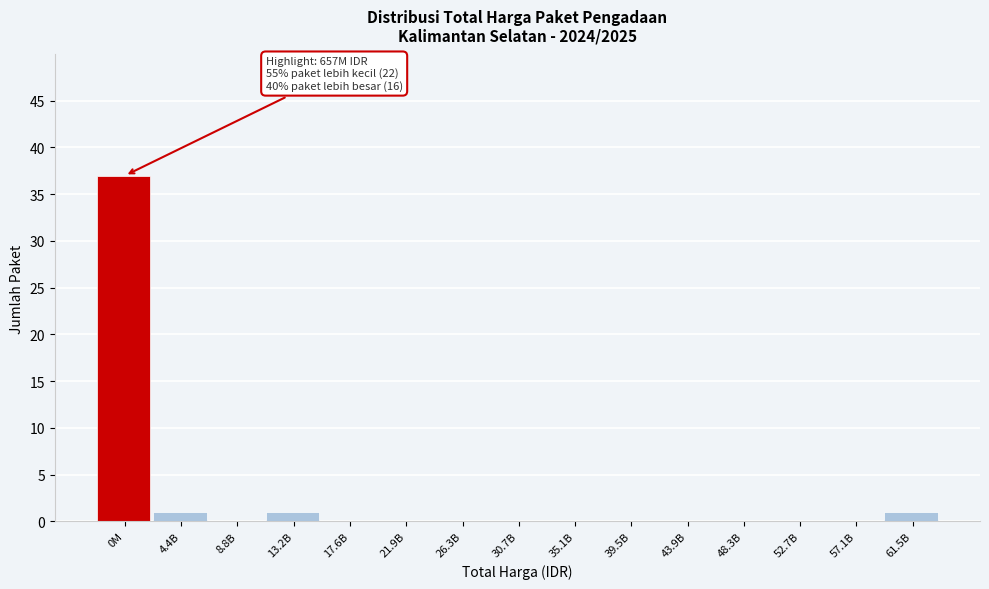

Reading left to right, what are all the values shown in this chart?

0M=37	4.4B=1	8.8B=0	13.2B=1	17.6B=0	21.9B=0	26.3B=0	30.7B=0	35.1B=0	39.5B=0	43.9B=0	48.3B=0	52.7B=0	57.1B=0	61.5B=1